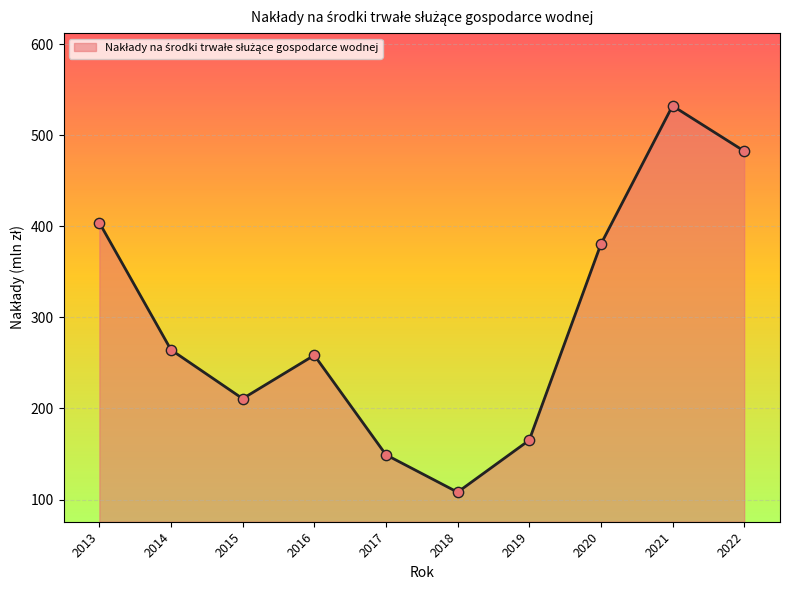

What is the ratio of the value at 2019 to the value at 2014?

0.6